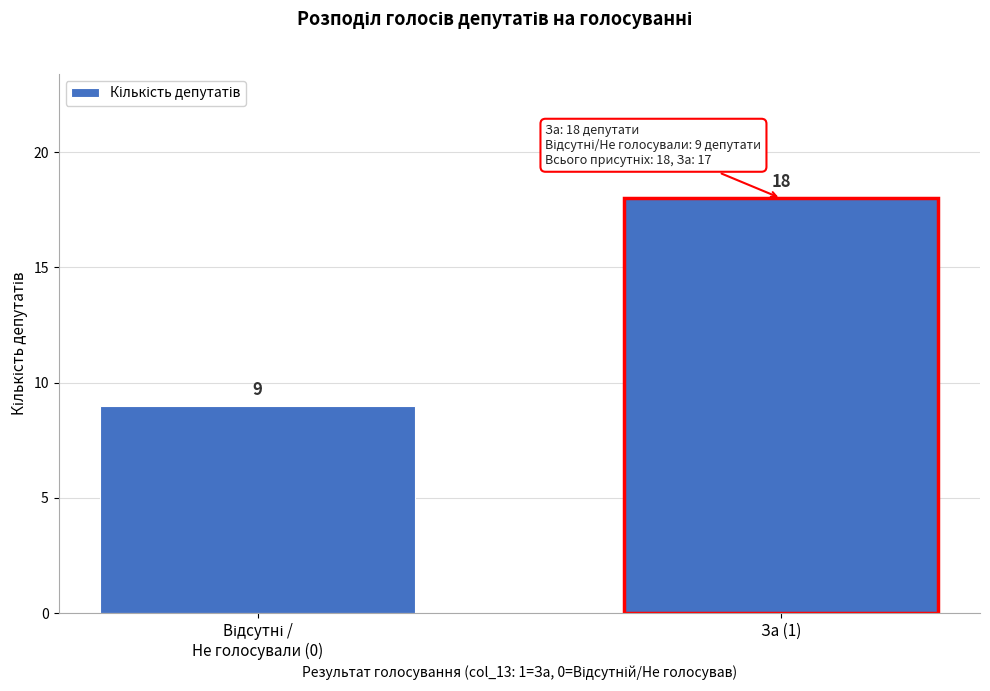

Reading left to right, list all the values displayed in this chart.

9	18